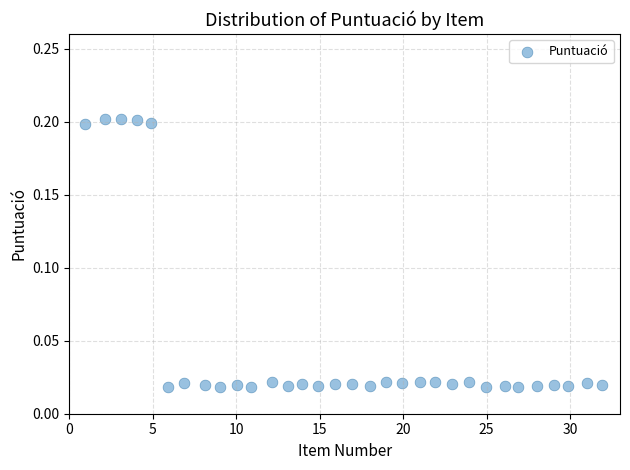

How many data points are displayed?

32